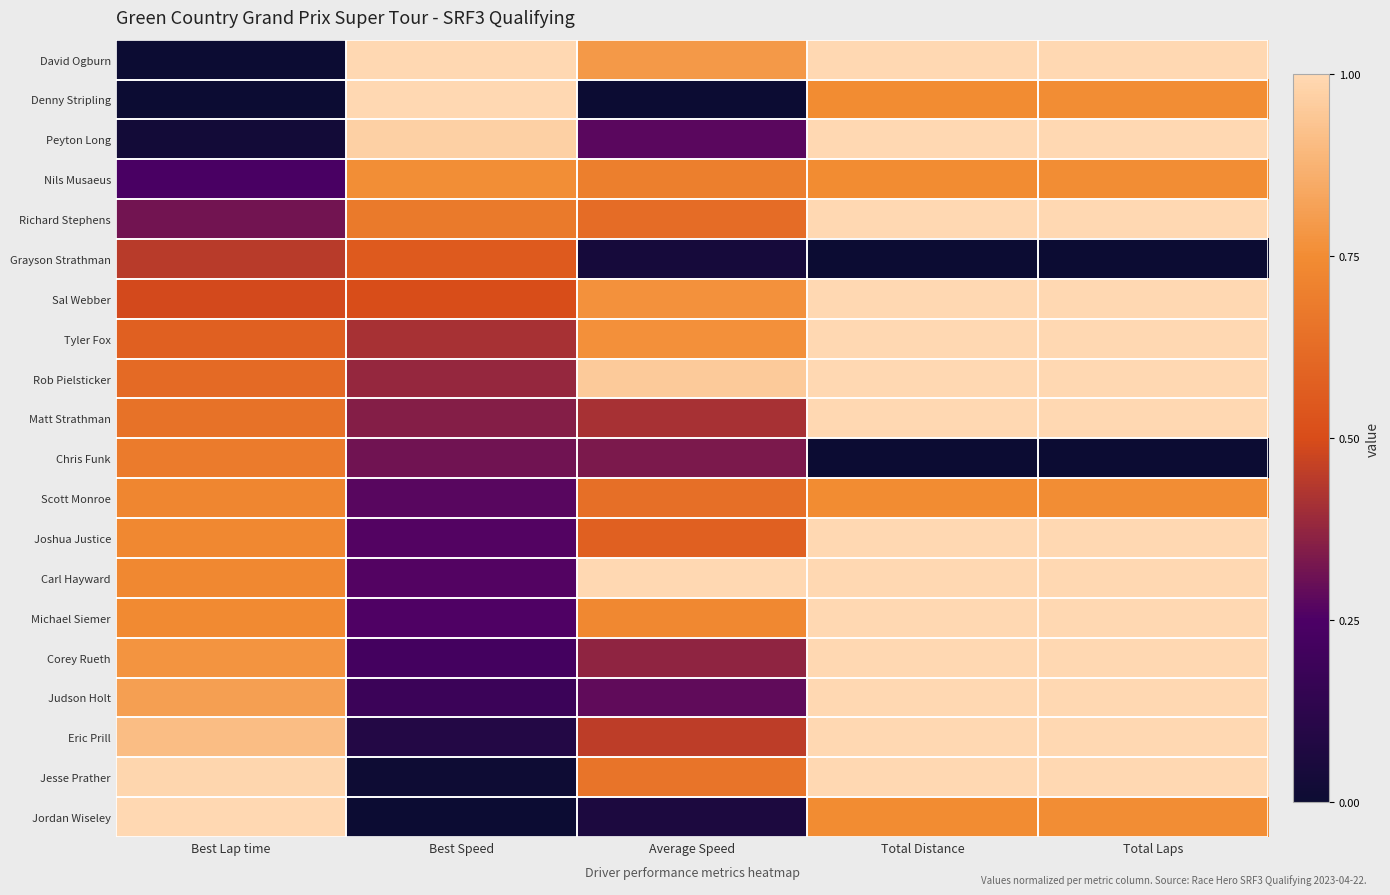

What is the spread (max minus min) of values at Total Laps?

1.0